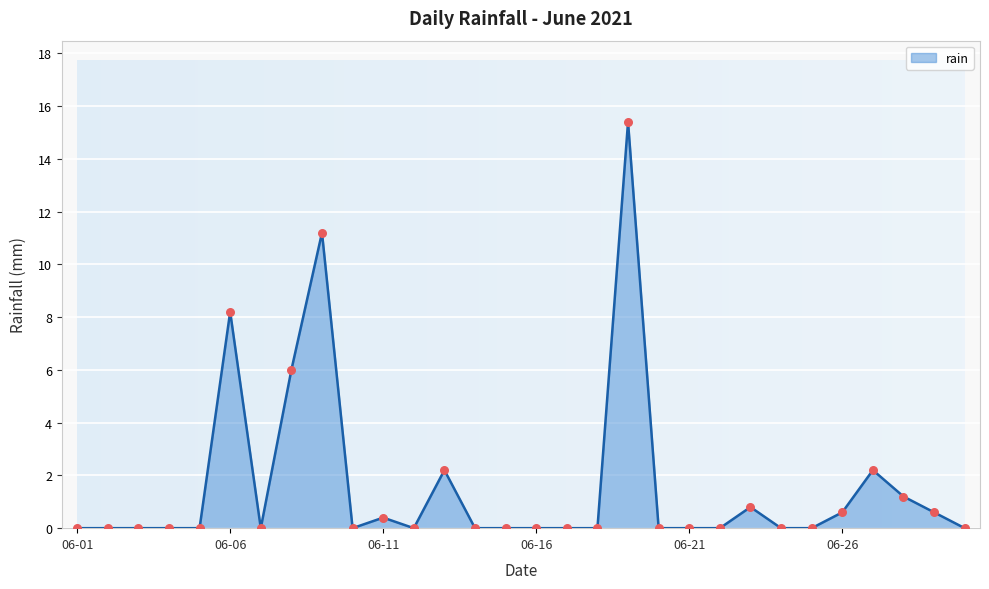

What is the greatest value displayed?

15.4